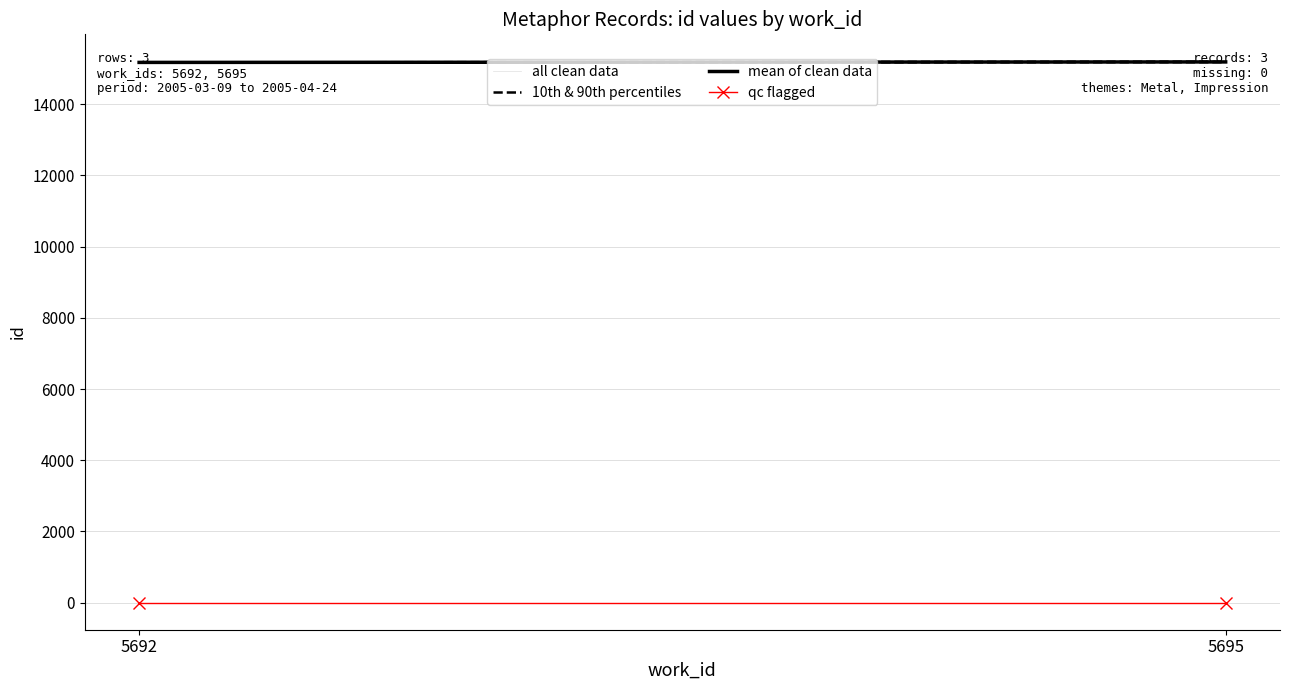

Reading right to left, transcribe all the data shown in this chart.

all clean data: 15189.4	15181.0
10th & 90th percentiles: 15183.0	15177.0
mean of clean data: 15190.5	15177.0
qc flagged: 0.0	0.0